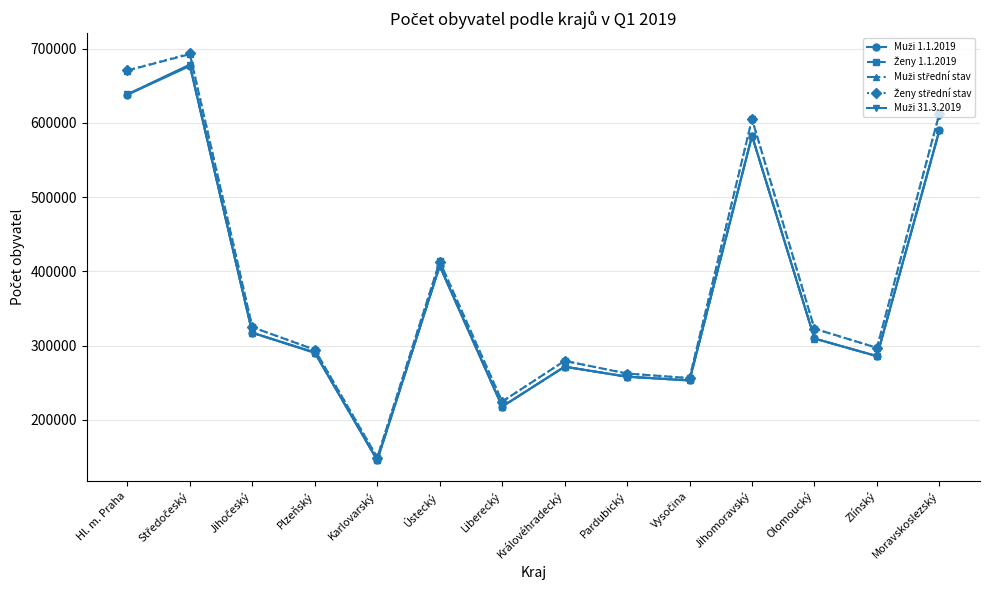

At which category does the chart reach its minimum across all series?

Karlovarský